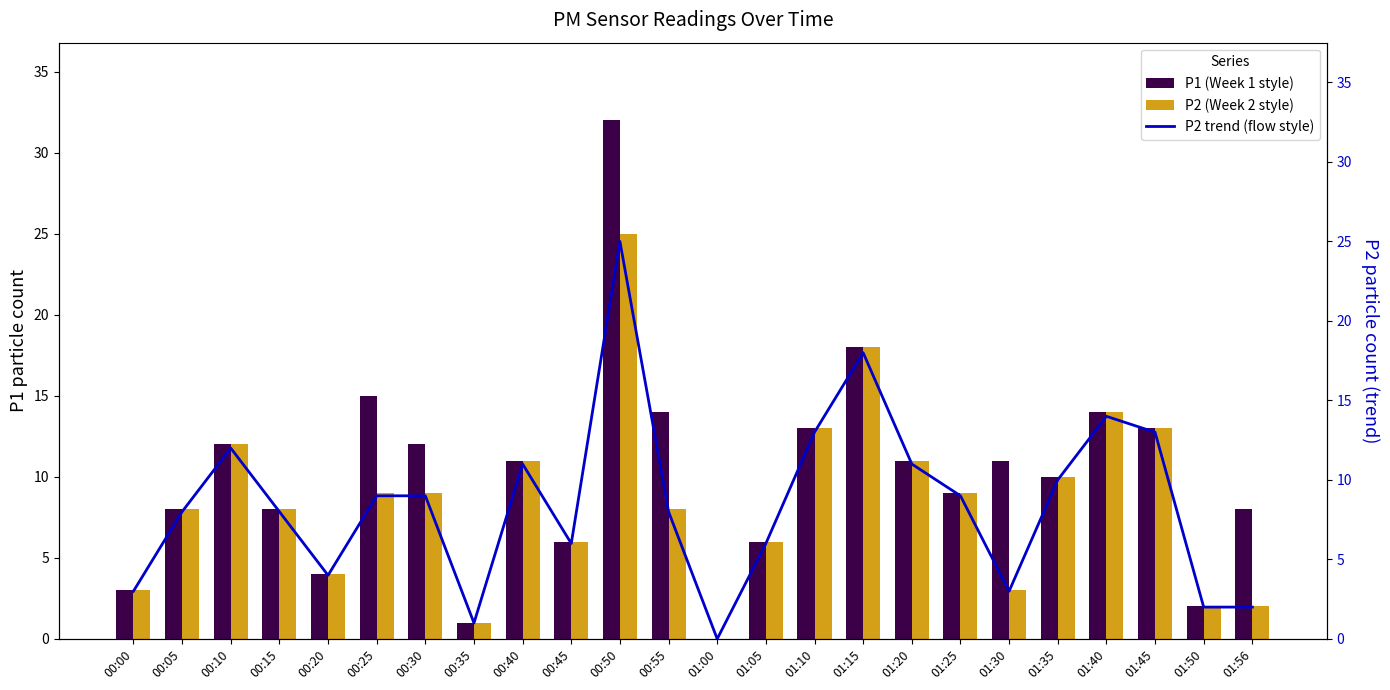

What are all the series names shown in the legend?

P1 (Week 1 style), P2 (Week 2 style), P2 trend (flow style)